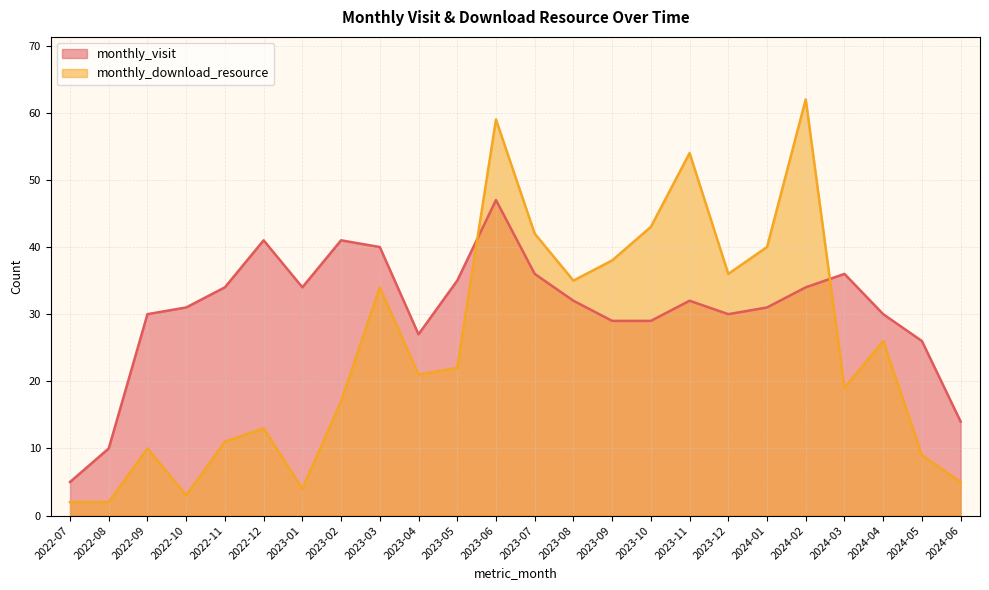

Which series has the widest spread of values?

monthly_download_resource